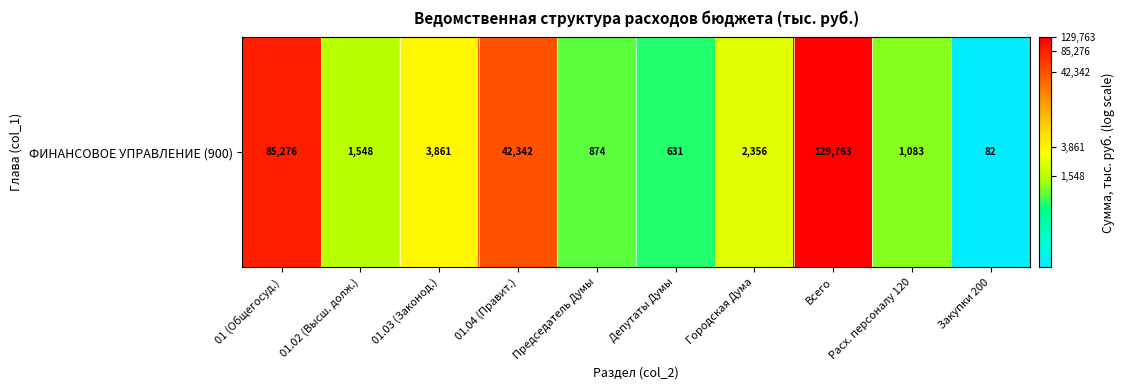

Rank the categories by value from lowest to highest.

Закупки 200, Депутаты Думы, Председатель Думы, Расх. персоналу 120, 01.02 (Высш. долж.), Городская Дума, 01.03 (Законод.), 01.04 (Правит.), 01 (Общегосуд.), Всего